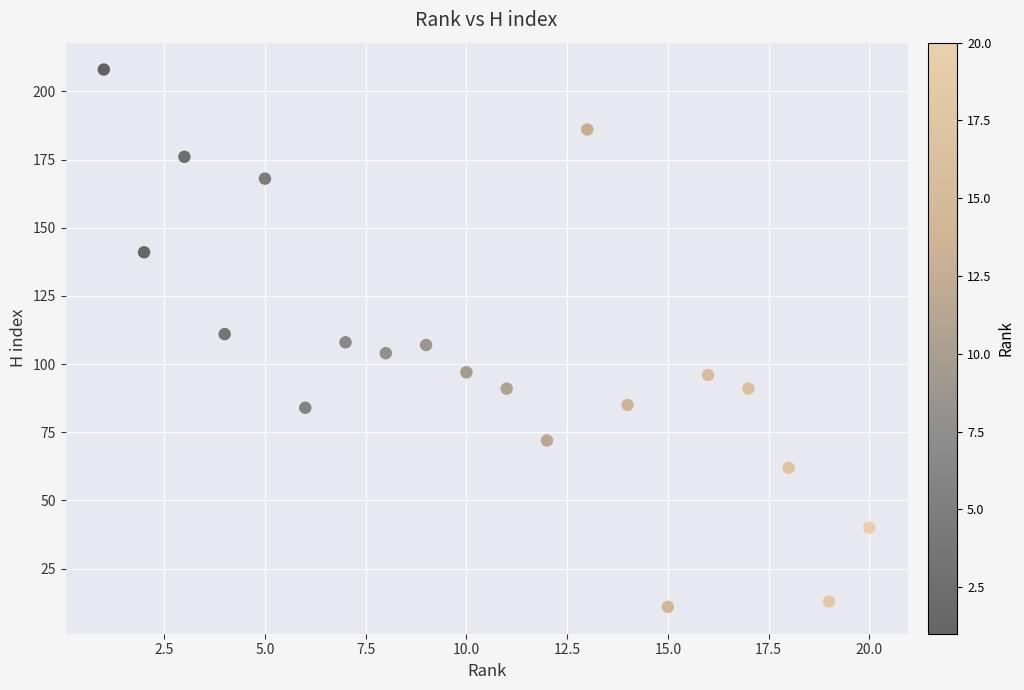

What is the range of Y values (max minus min)?

197